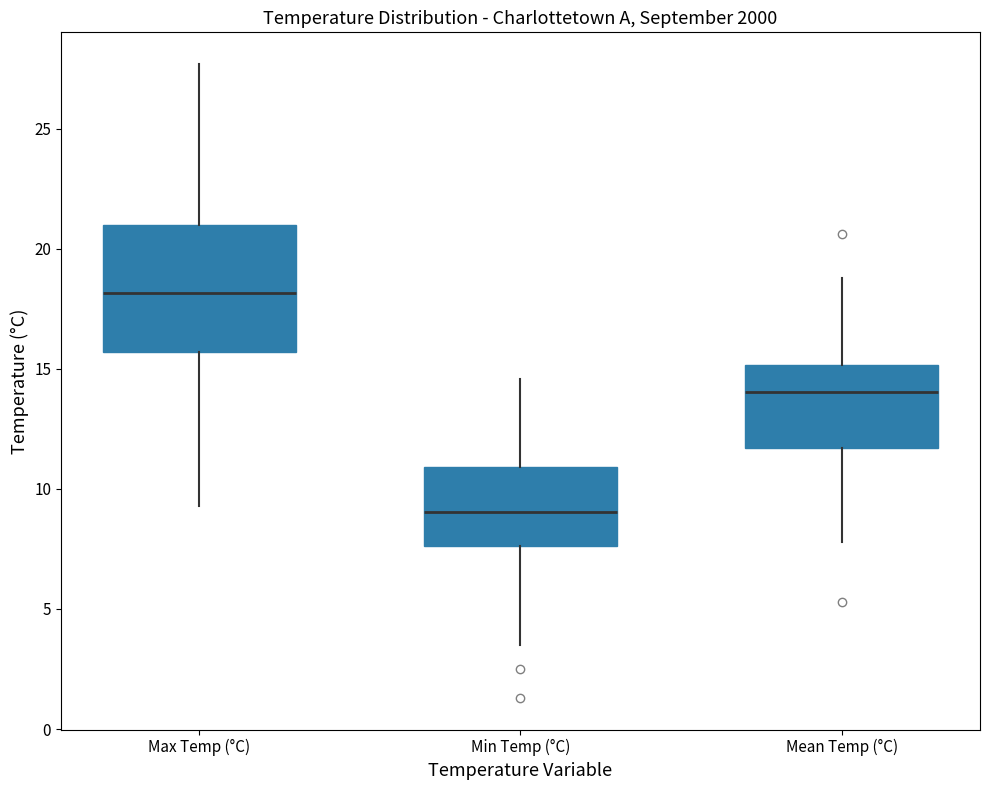

Reading left to right, read every box against the y-axis: the position of its median line, the range the box covers, and the ends of its whiskers. The values are not printed on the chart, so give them approximately, as read against the axis.

Max Temp (°C): median 18.0, box 15.5 to 21.0, whiskers 9.5 to 27.5
Min Temp (°C): median 9.0, box 7.5 to 11.0, whiskers 3.5 to 14.5
Mean Temp (°C): median 14.0, box 11.5 to 15.0, whiskers 8.0 to 19.0